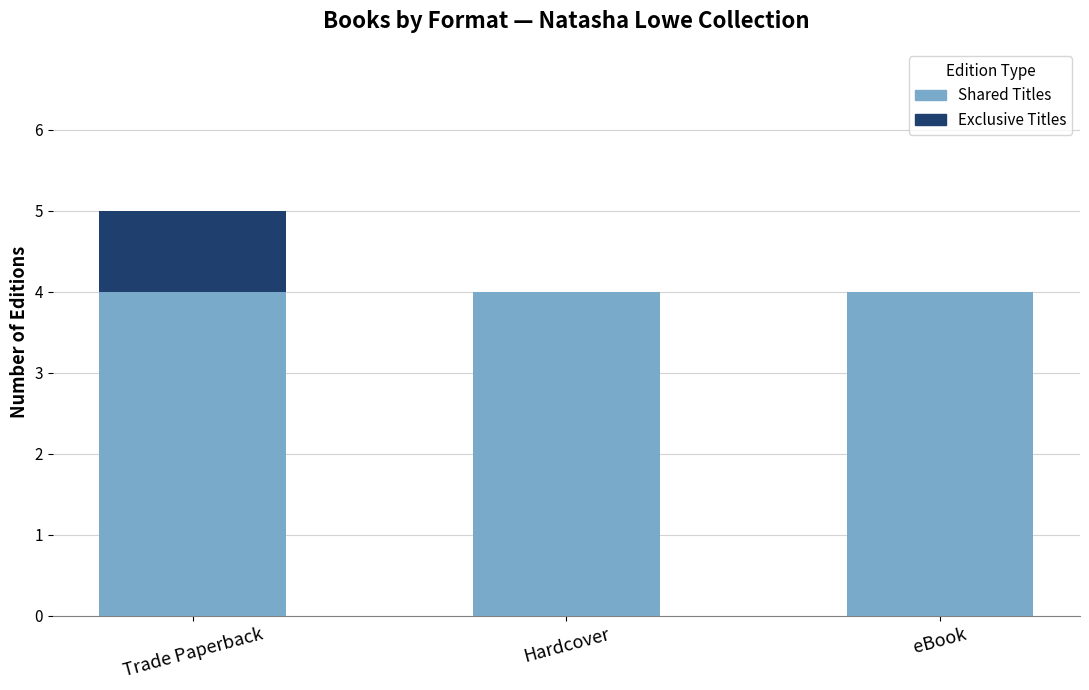

What is the total value across all series at eBook?

4